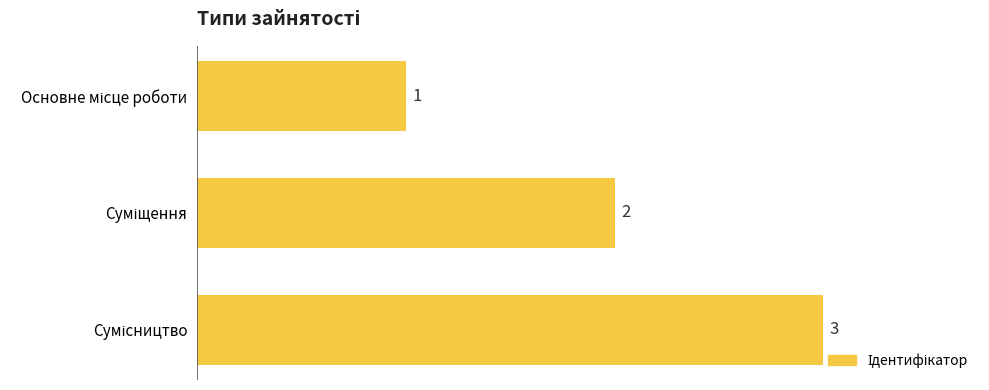

What is the average value?

2